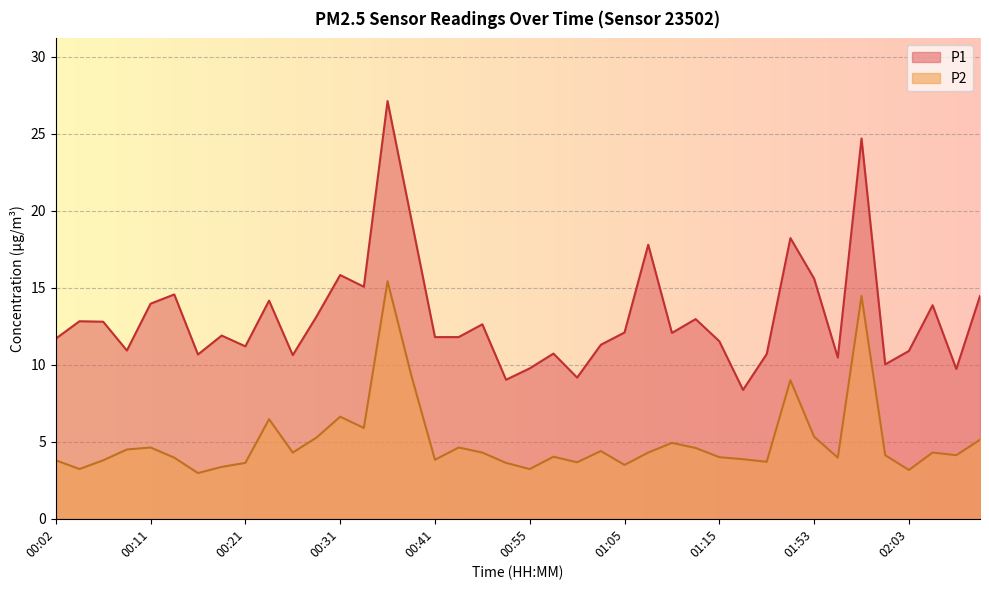

At which label does P1 first exceed 12?

00:04